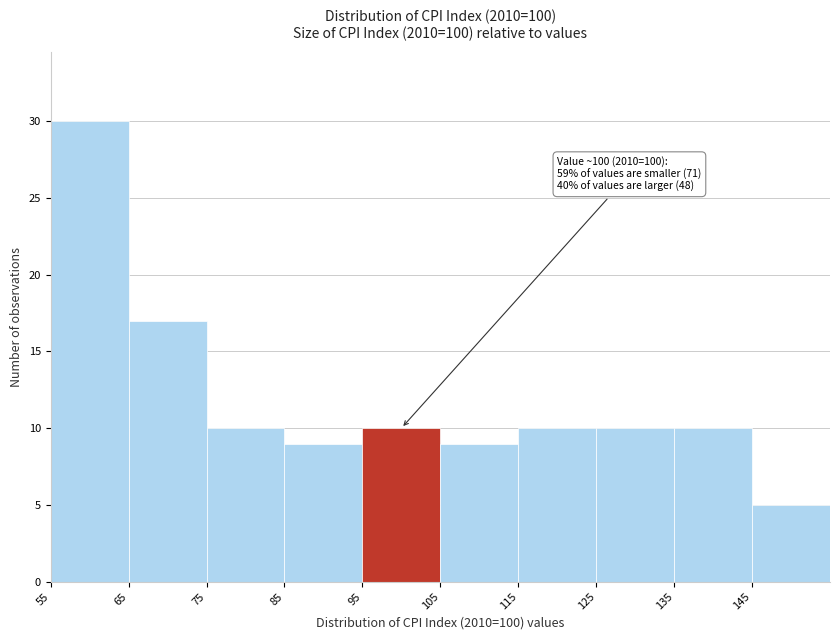

Which range on the x-axis has the tallest bar?

55 to 65